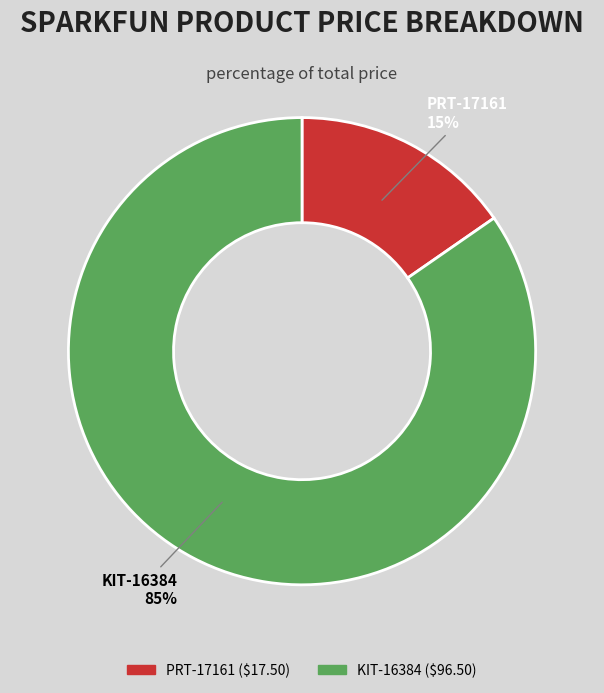

Which has a higher value, KIT-16384 or PRT-17161?

KIT-16384